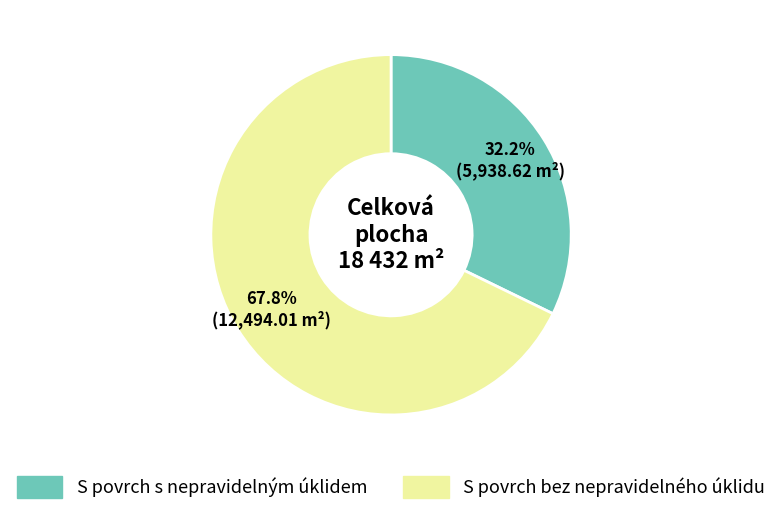

Does any single category account for the majority?

Yes